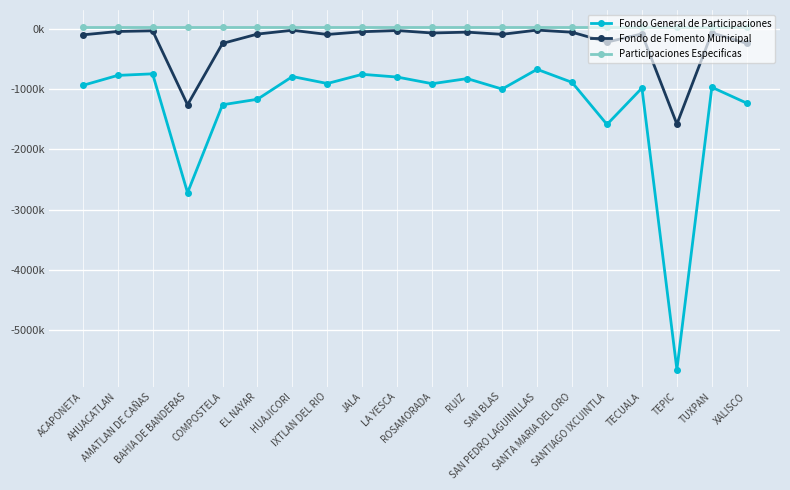

Reading left to right, transcribe all the data shown in this chart.

Fondo General de Participaciones: ACAPONETA=-937267.5	AHUACATLAN=-771224.7	AMATLAN DE CAÑAS=-744888.8	BAHIA DE BANDERAS=-2717107.3	COMPOSTELA=-1258399.9	EL NAYAR=-1166686.6	HUAJICORI=-789998.6	IXTLAN DEL RIO=-905504.4	JALA=-752952.2	LA YESCA=-798638.8	ROSAMORADA=-908729.1	RUIZ=-824034.5	SAN BLAS=-997788.9	SAN PEDRO LAGUINILLAS=-670156.3	SANTA MARIA DEL ORO=-886514.9	SANTIAGO IXCUINTLA=-1584923.4	TECUALA=-980808.2	TEPIC=-5651245.6	TUXPAN=-967912.9	XALISCO=-1231407.3
Fondo de Fomento Municipal: ACAPONETA=-98558.2	AHUACATLAN=-42331.2	AMATLAN DE CAÑAS=-30956.6	BAHIA DE BANDERAS=-1258406.5	COMPOSTELA=-240490.7	EL NAYAR=-85283.1	HUAJICORI=-22223.4	IXTLAN DEL RIO=-91770.9	JALA=-46115.1	LA YESCA=-26626.3	ROSAMORADA=-67309.5	RUIZ=-53356.5	SAN BLAS=-89624.2	SAN PEDRO LAGUINILLAS=-19396.6	SANTA MARIA DEL ORO=-54567.8	SANTIAGO IXCUINTLA=-218758.2	TECUALA=-82208.0	TEPIC=-1579176.6	TUXPAN=-65673.9	XALISCO=-239724.7
Participaciones Especificas: ACAPONETA=30075.8	AHUACATLAN=30075.8	AMATLAN DE CAÑAS=30075.8	BAHIA DE BANDERAS=30075.8	COMPOSTELA=30075.8	EL NAYAR=30075.8	HUAJICORI=30075.8	IXTLAN DEL RIO=30075.8	JALA=30075.8	LA YESCA=30075.8	ROSAMORADA=30075.8	RUIZ=30075.8	SAN BLAS=30075.8	SAN PEDRO LAGUINILLAS=30075.8	SANTA MARIA DEL ORO=30075.8	SANTIAGO IXCUINTLA=30075.8	TECUALA=30075.8	TEPIC=30075.8	TUXPAN=30075.8	XALISCO=30075.8